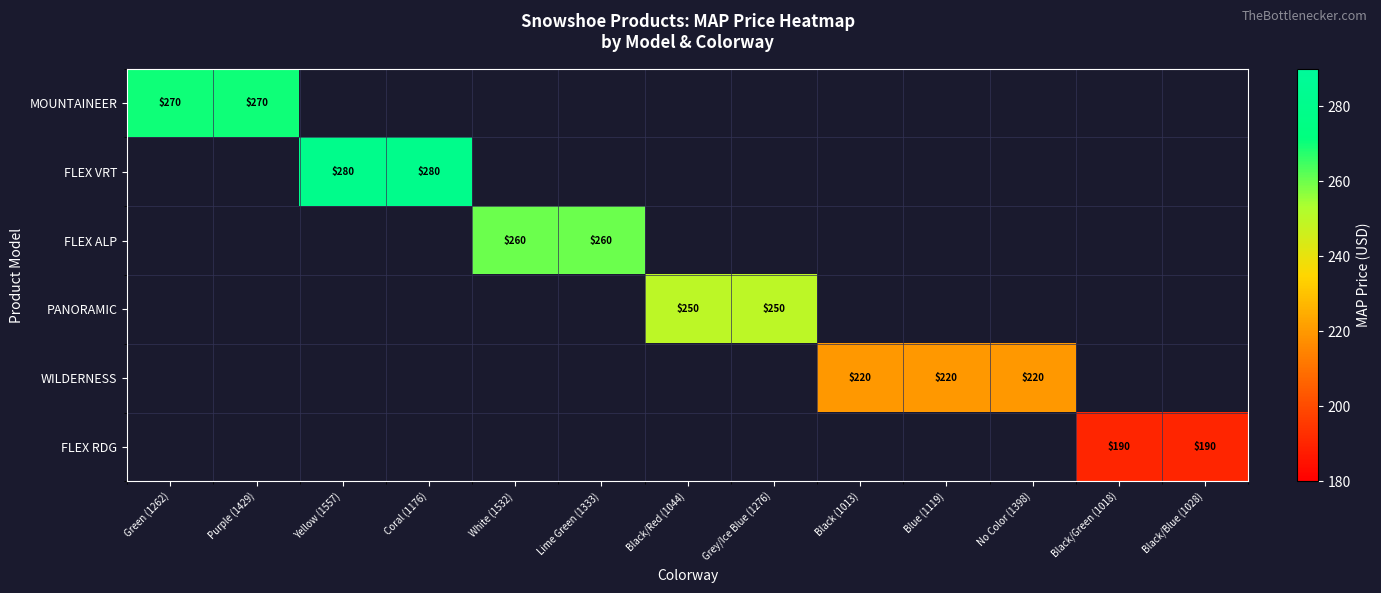

How many data points does each series have?

13